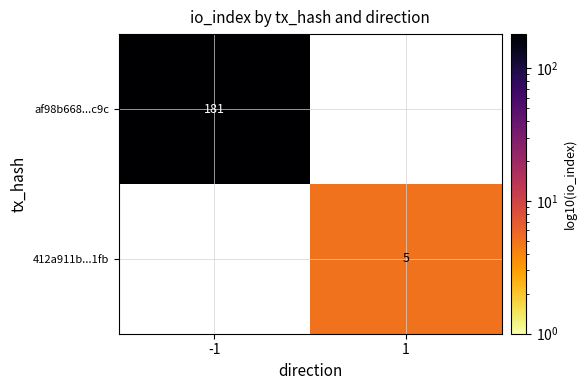

The value of 412a911b...1fb at 1 is 2. True or false?

False